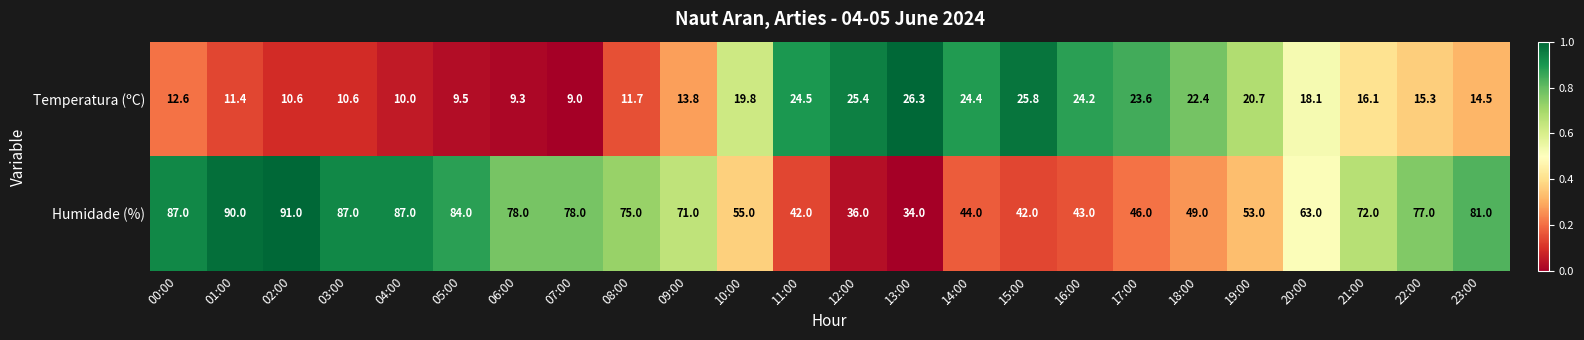

Where is Temperatura (ºC) nearest to the value 17?

21:00